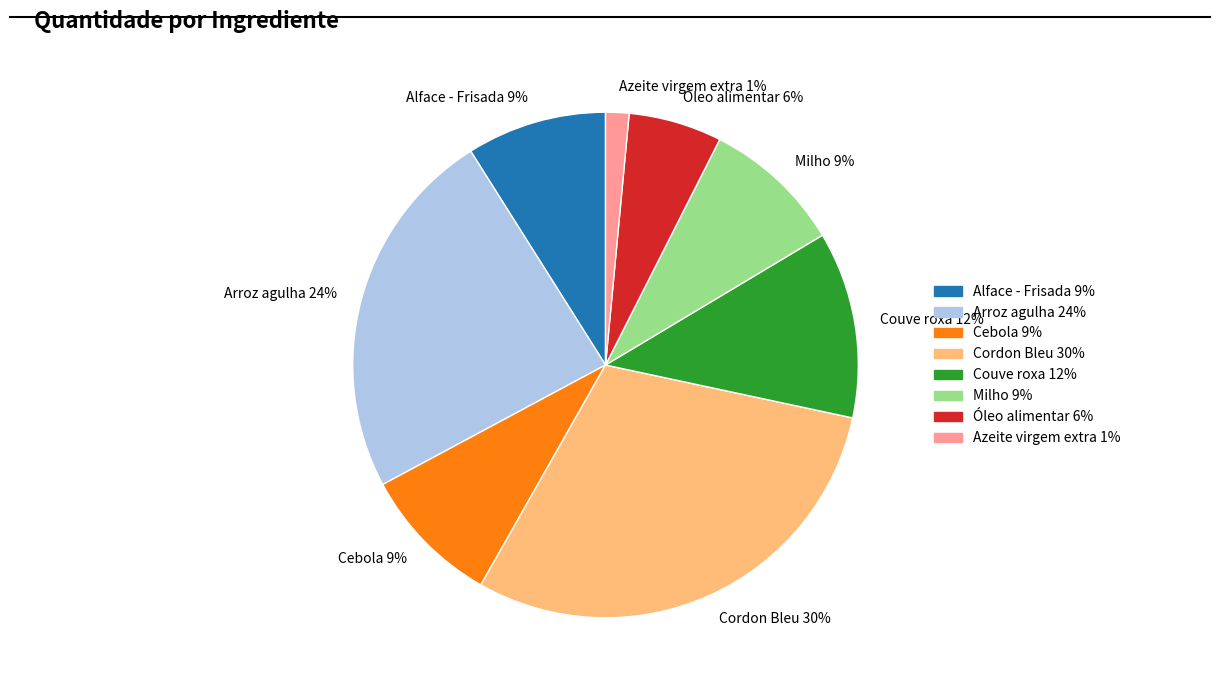

What percentage is the Alface - Frisada slice, to the nearest percent?

9%